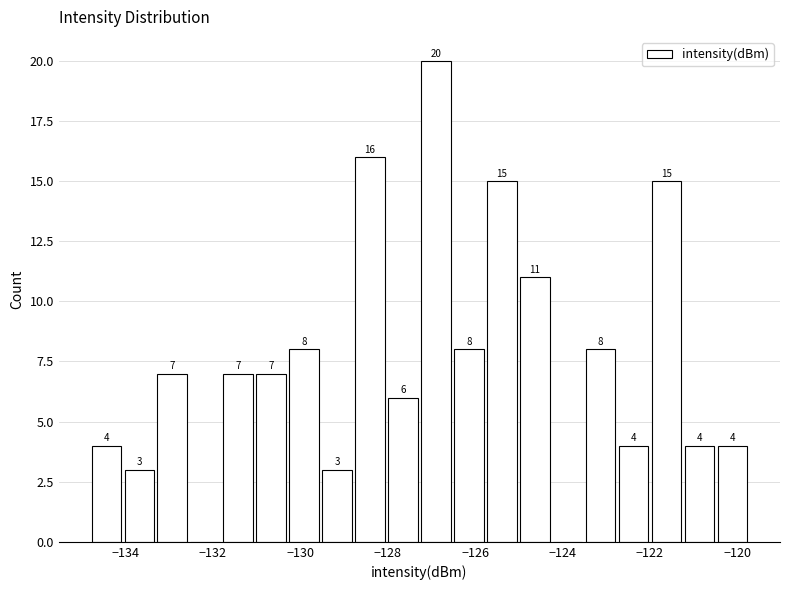

Around what value on the x-axis is the tallest bar? Give the approximate position of its centre, as read against the axis.

-126.8